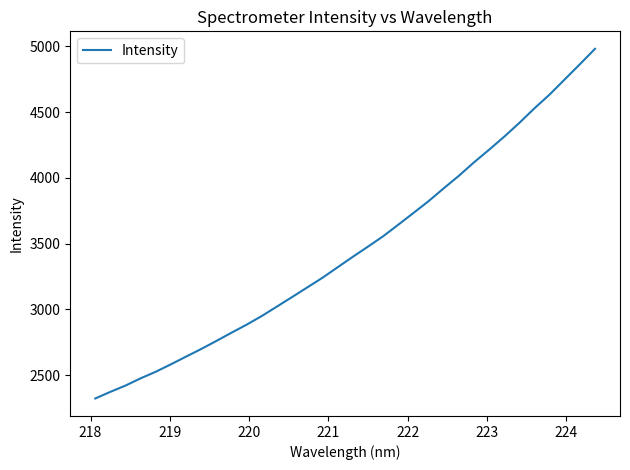

What is the difference between the second highest and minimum values?

2540.9